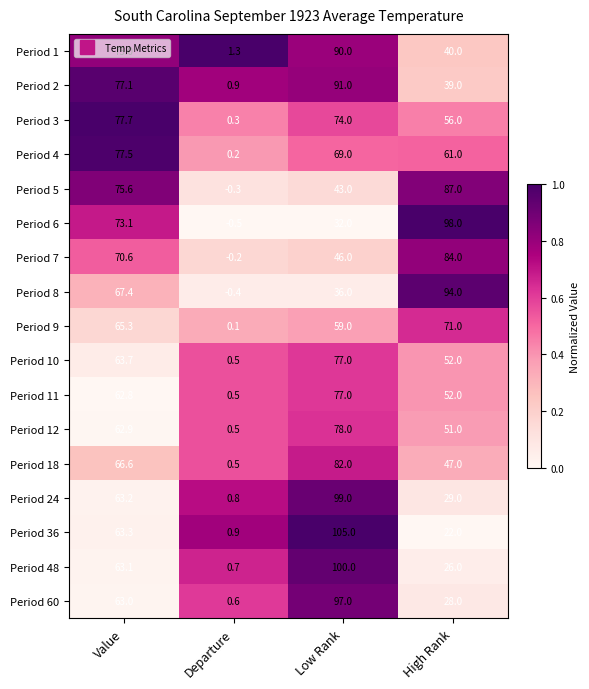

At Value, list the series in order from smallest to largest.

Period 11, Period 12, Period 60, Period 48, Period 24, Period 36, Period 10, Period 9, Period 18, Period 8, Period 7, Period 6, Period 1, Period 5, Period 2, Period 4, Period 3